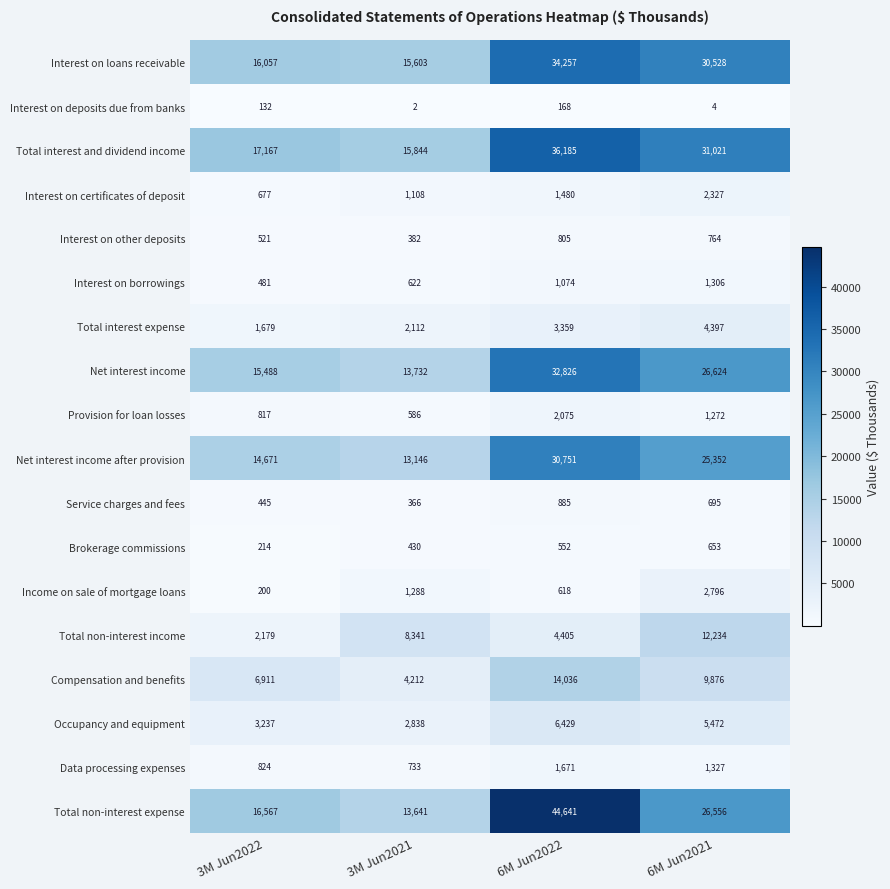

Which category has the lowest value across all series?

3M Jun2021